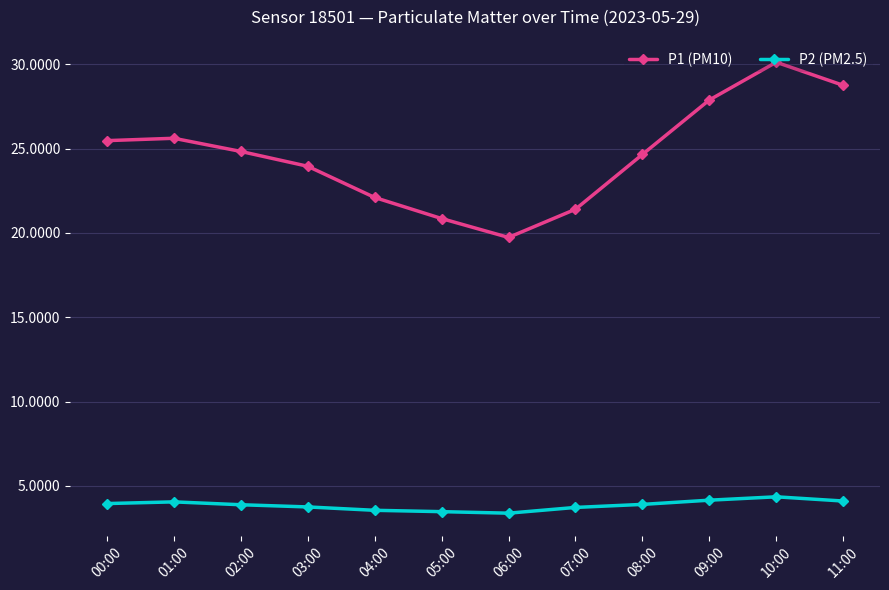

Which series has the largest total across all categories?

P1 (PM10)